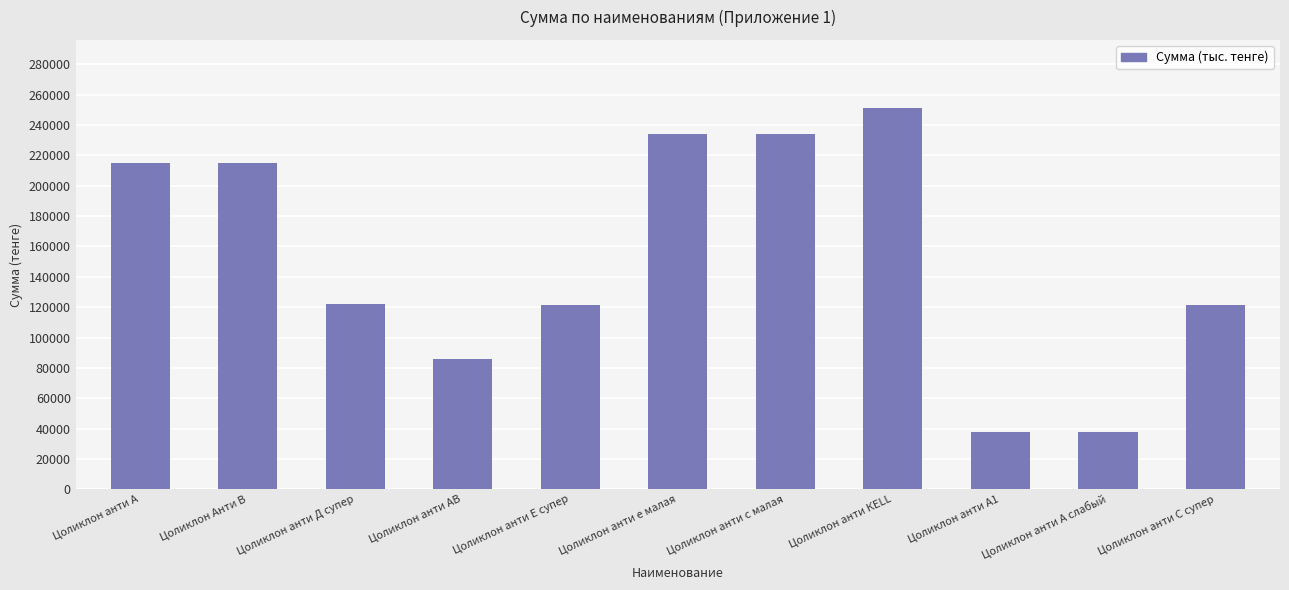

What is the change in value from Цоликлон анти Д супер to Цоликлон анти е малая?

+112000